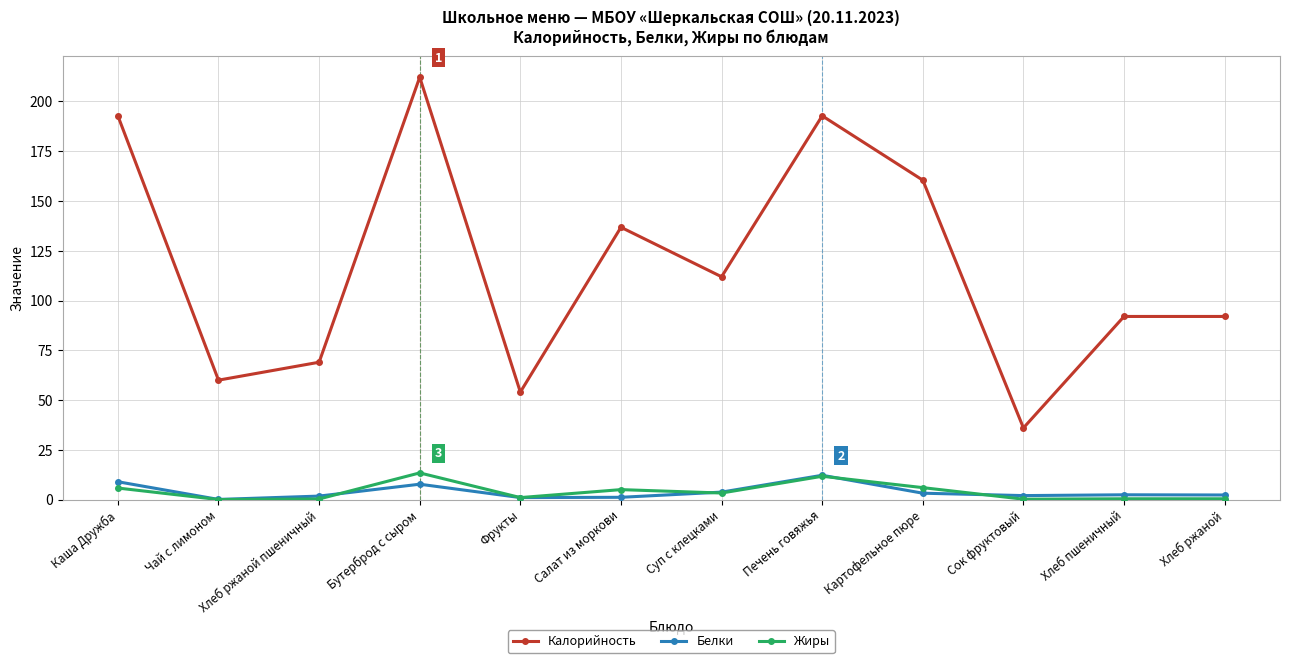

True or false: Жиры and Калорийность cross at least once.

False